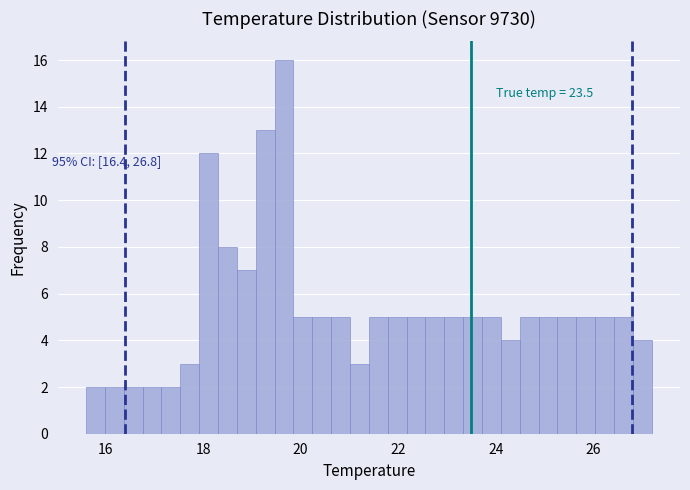

Around what value on the x-axis is the tallest bar? Give the approximate position of its centre, as read against the axis.

19.6